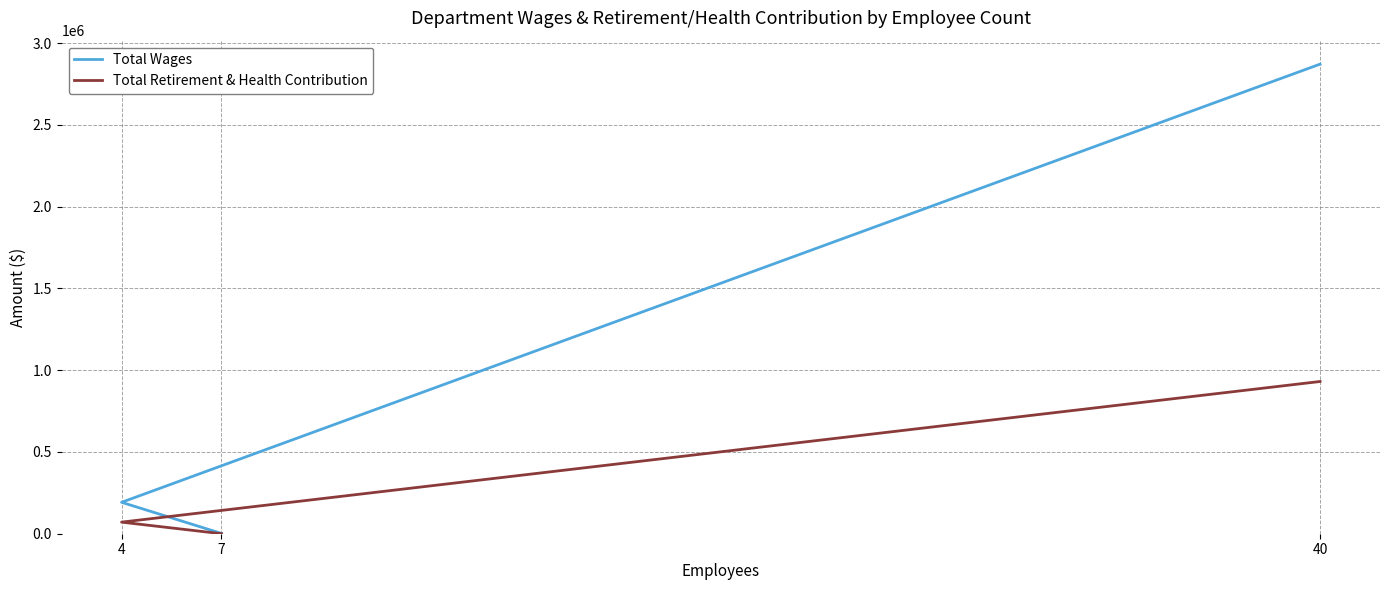

Reading right to left, extract all data points from this chart.

Total Wages: 7=1800	4=192072	40=2871711
Total Retirement & Health Contribution: 7=0	4=70874	40=931011